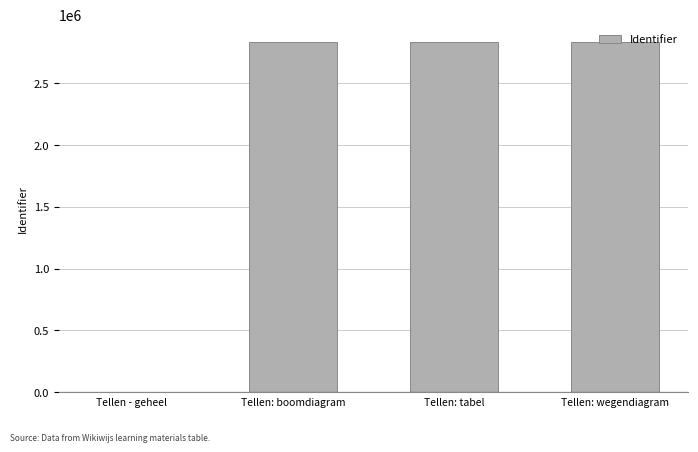

What is the greatest value displayed?

2834148